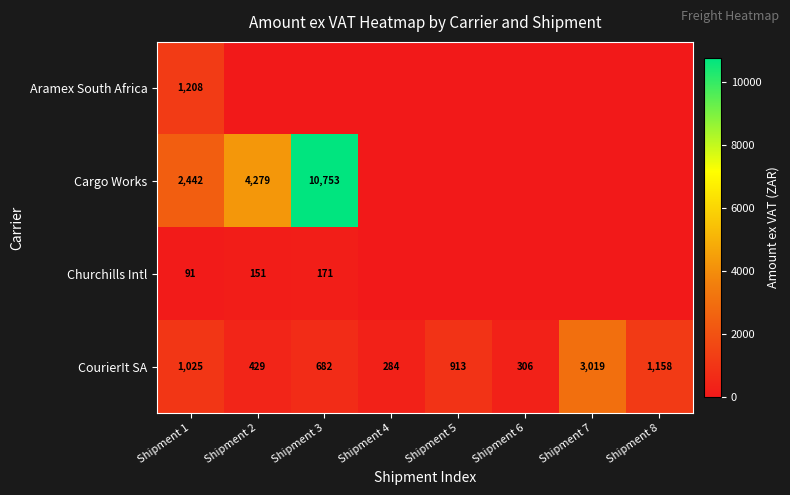

The CourierIt SA series shows 450 at Shipment 1. True or false?

False